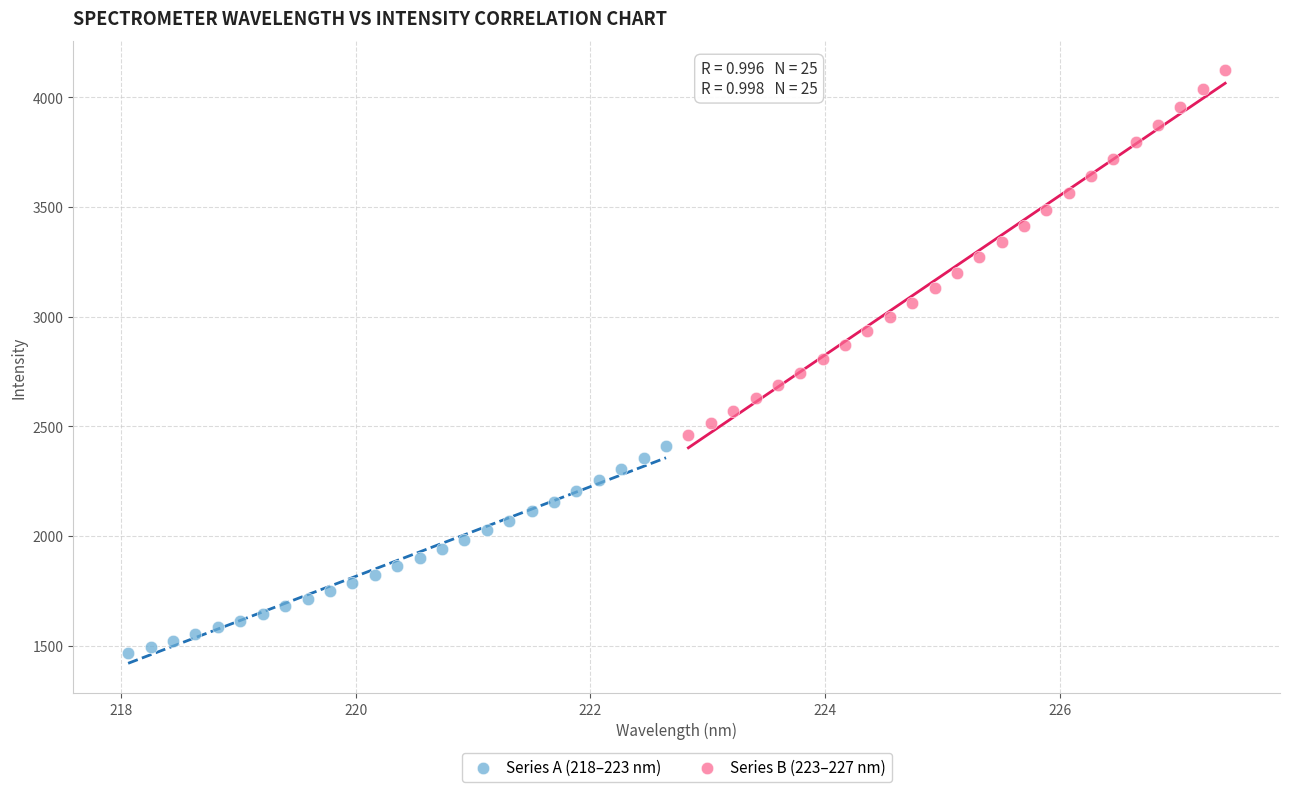

Which series contains the highest Y value?

Series B (223–227 nm)